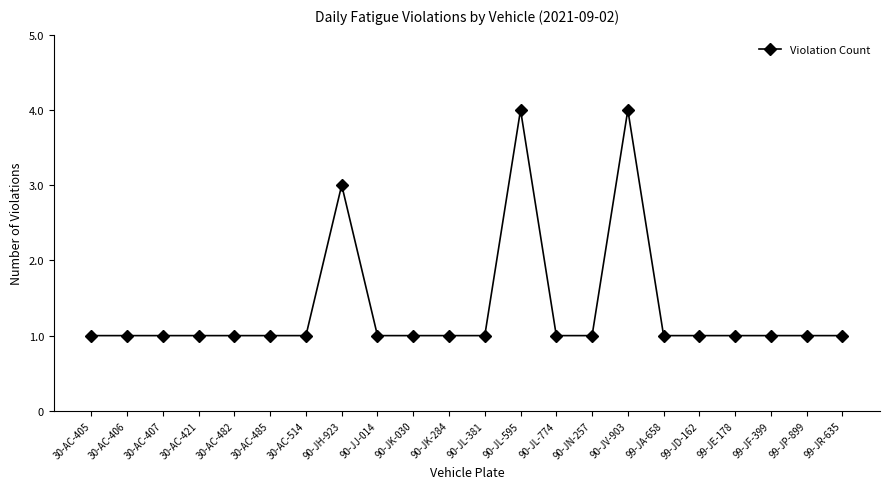

What is the greatest value displayed?

4